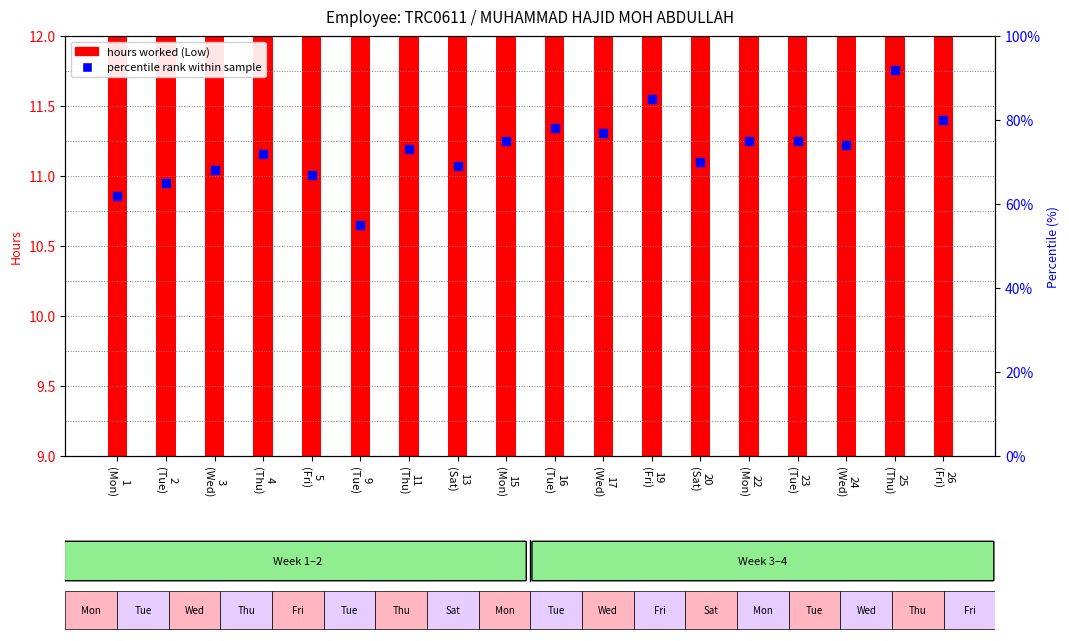

Which series contains the lowest Y value?

hours worked (Low)